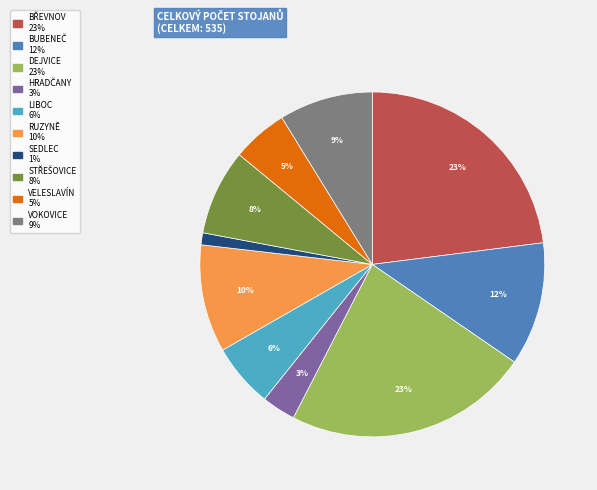

Combined, do DEJVICE and SEDLEC account for over 50%?

No